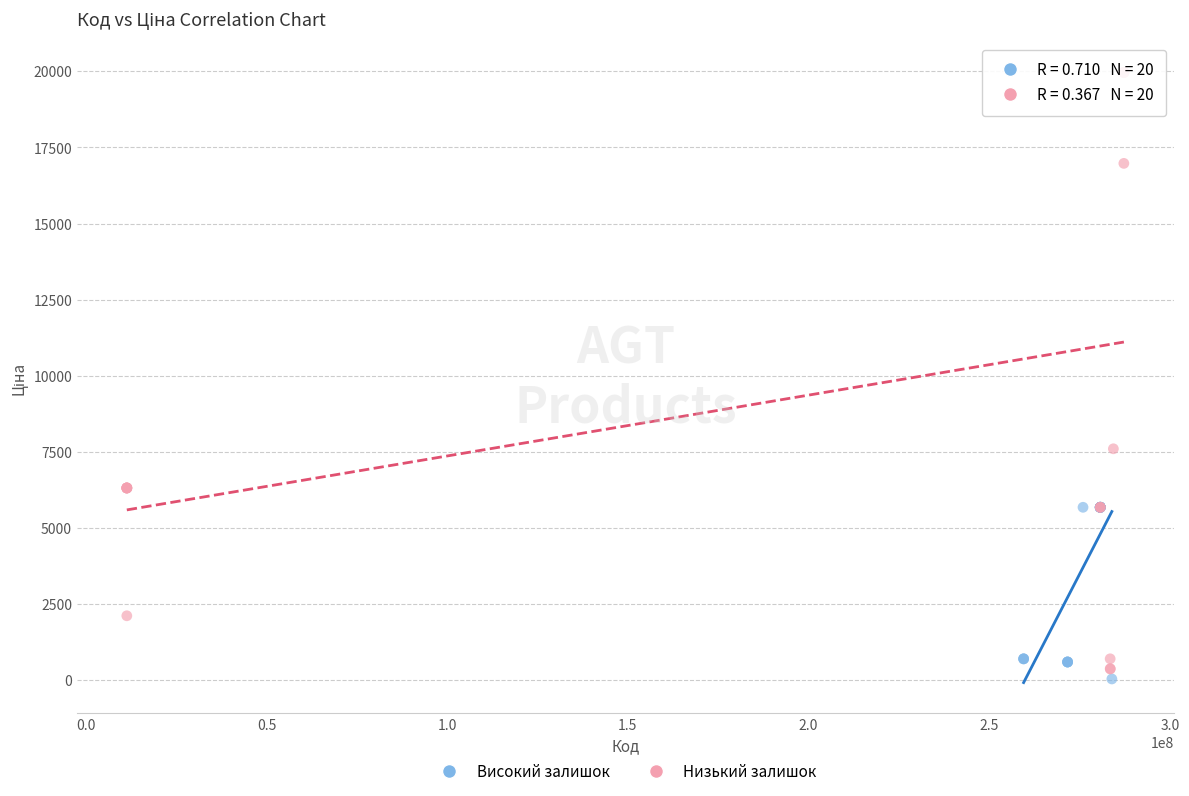

Which series contains the highest Y value?

Низький залишок